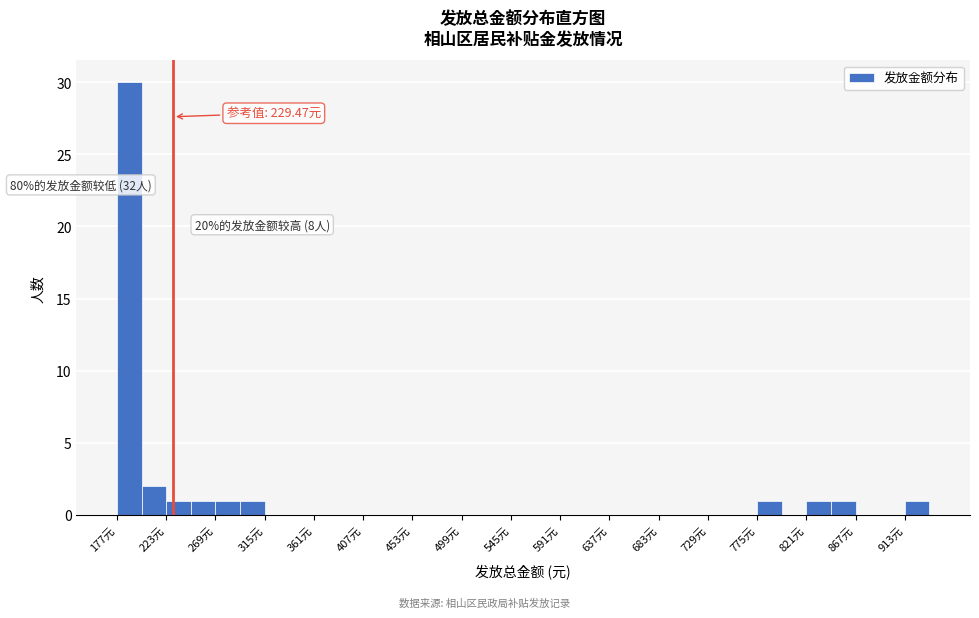

Over which range of the x-axis is the bar tallest?

177 to 200